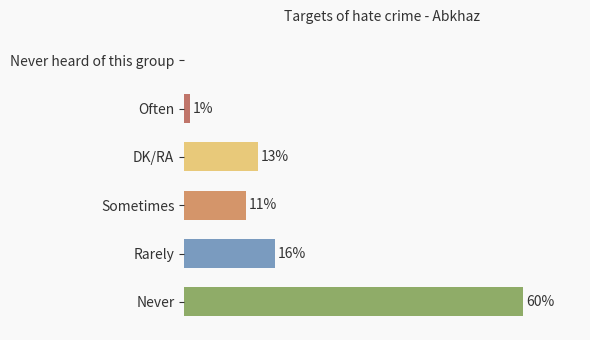

At which label is the value closest to 30?

Rarely